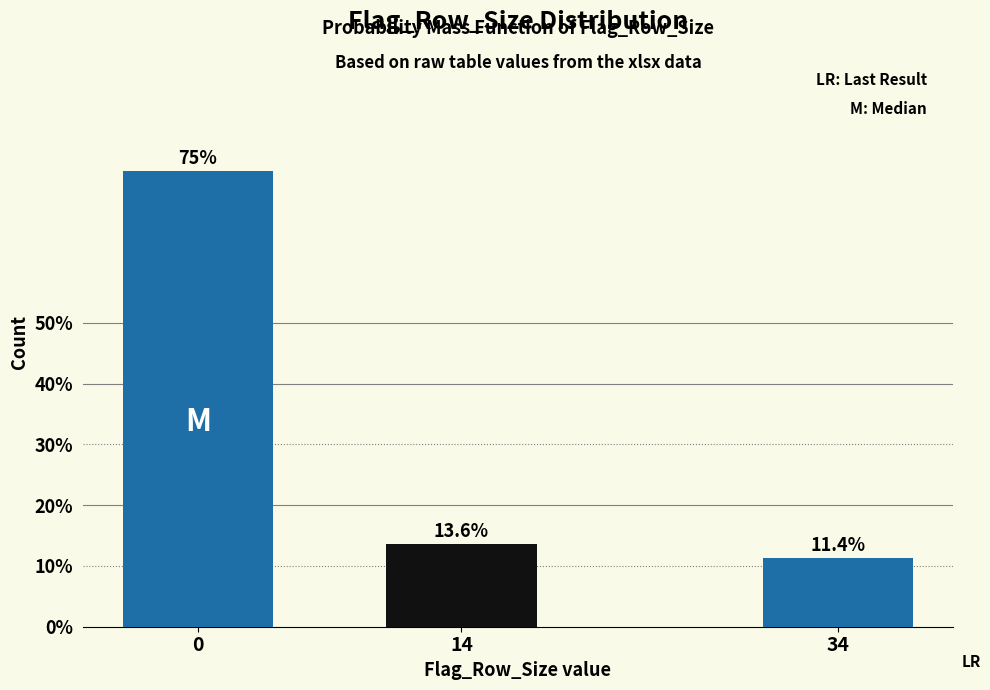

Reading left to right, what are all the values shown in this chart?

0=75.0	14=13.6	34=11.4